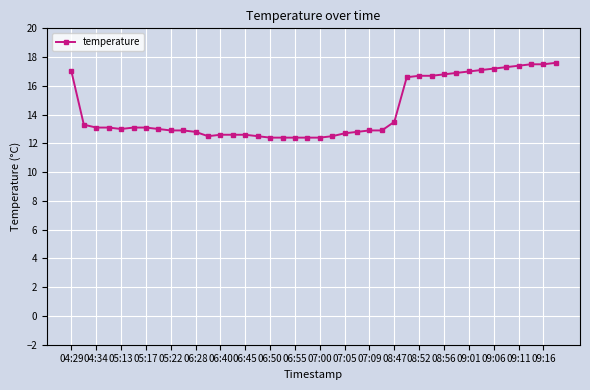

What is the value of the 29th point from the left?

16.7